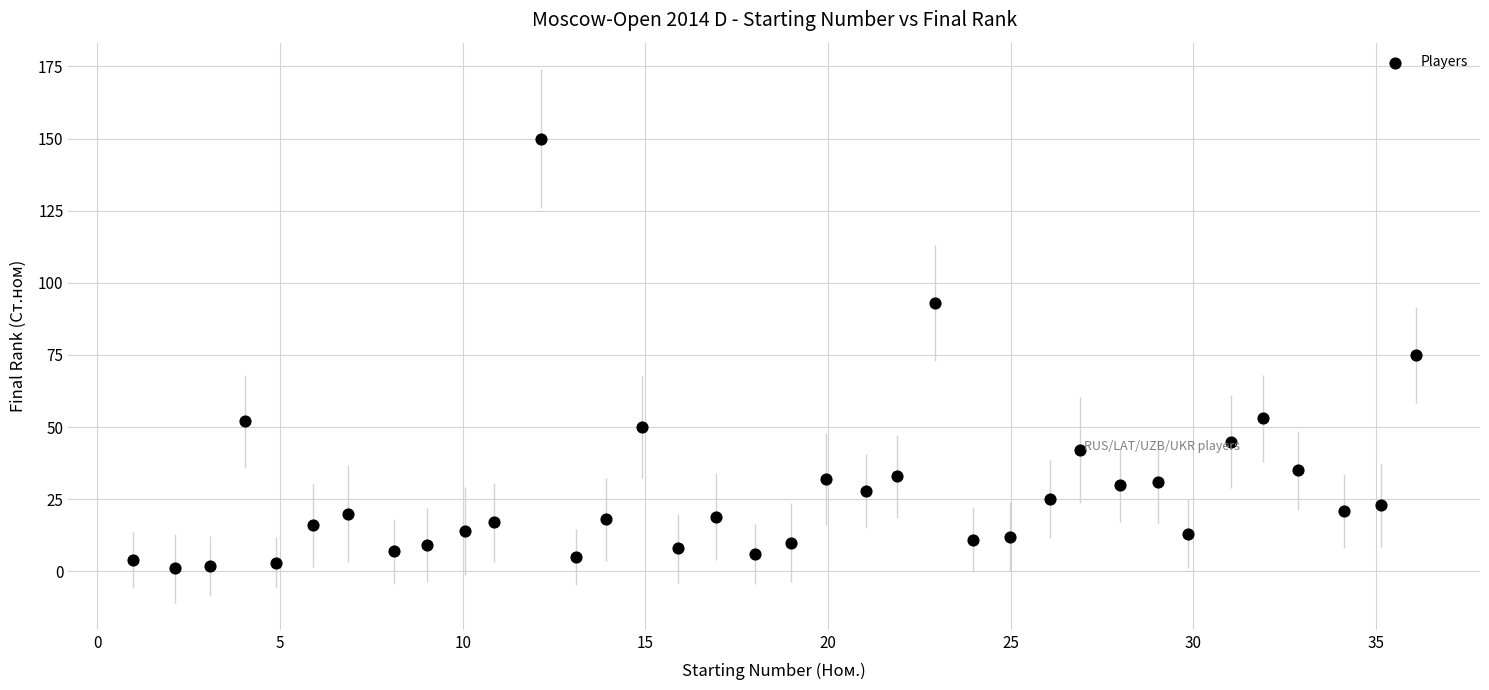

What is the range of Y values (max minus min)?

149